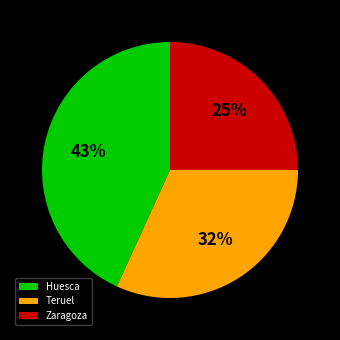

To the nearest percent, what portion does Zaragoza represent?

25%